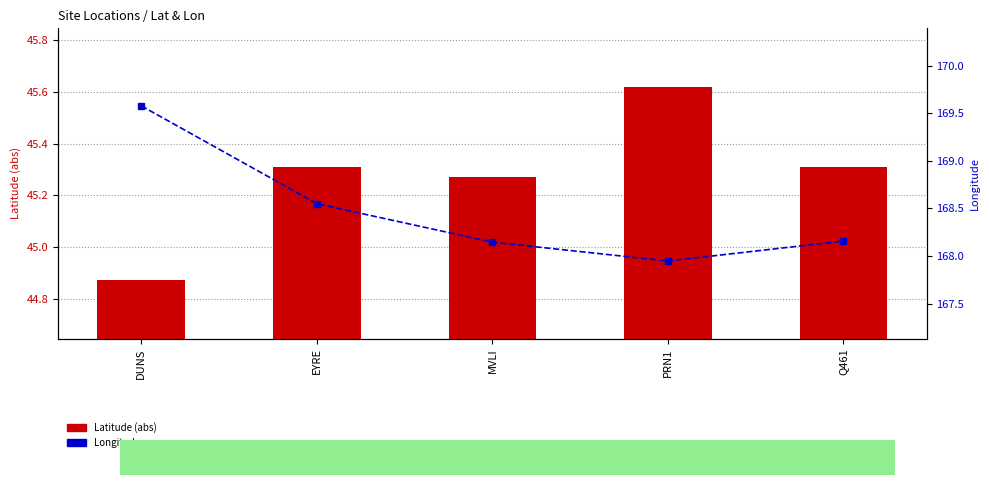

What is the value of the Latitude (abs) bar at the 2nd from the left?

45.3